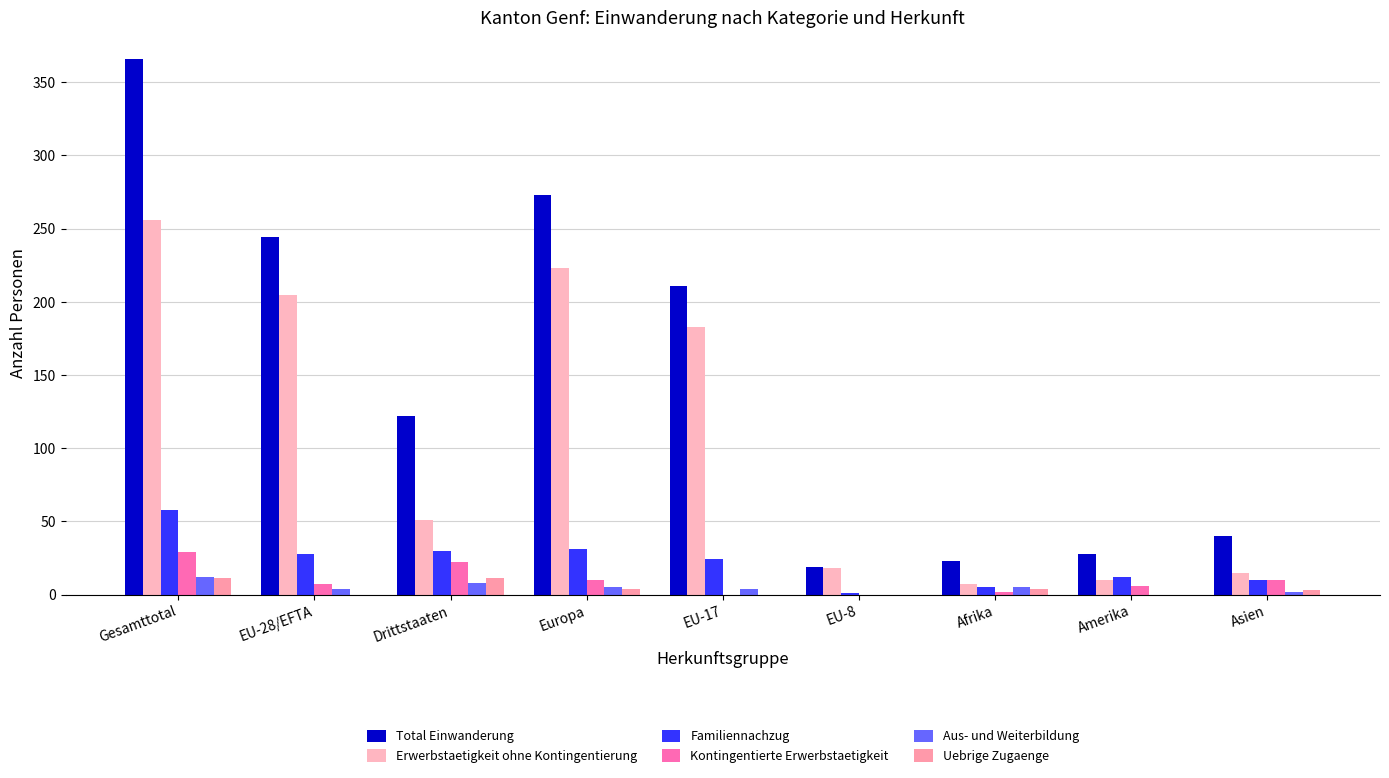

How many groups of bars are there?

9